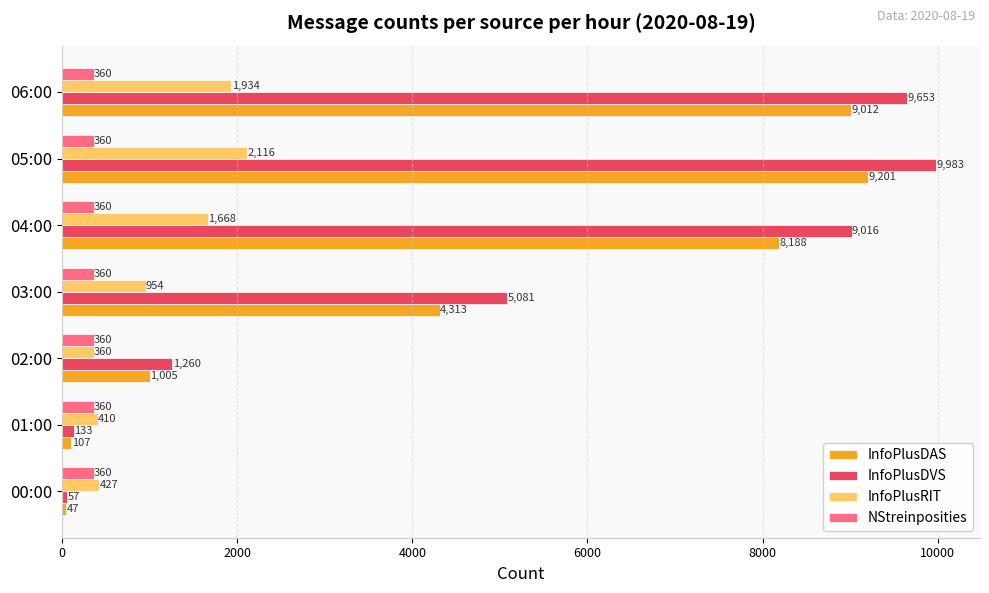

What is the difference between the second highest and second lowest values in the InfoPlusRIT series?

1524